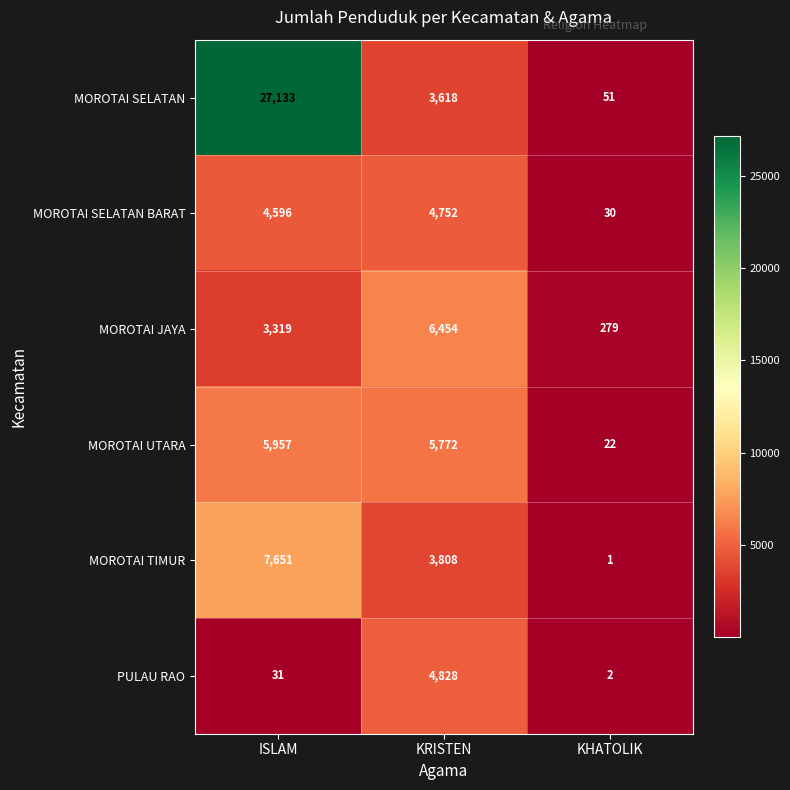

Count the number of categories in the chart.

3